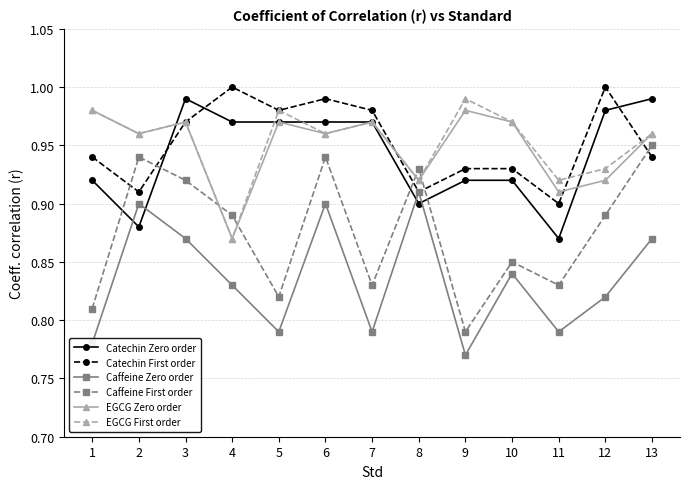

What is the total value across all series at 11?

5.2